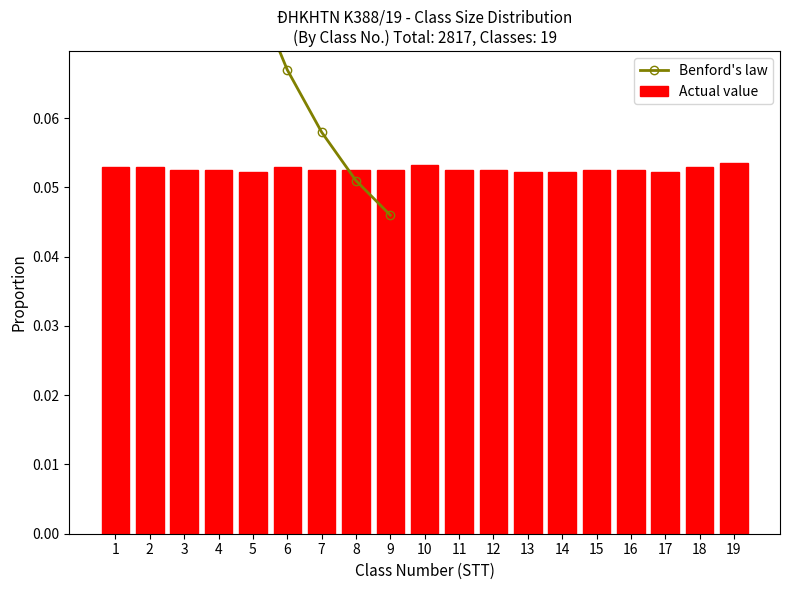

What is the average value?

0.1